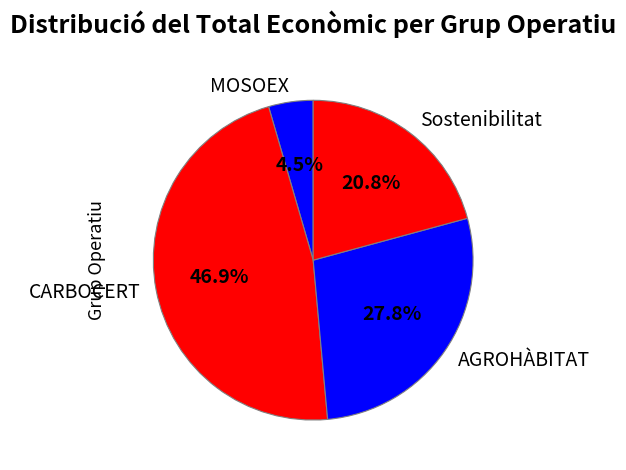

Which has a higher value, AGROHÀBITAT or MOSOEX?

AGROHÀBITAT